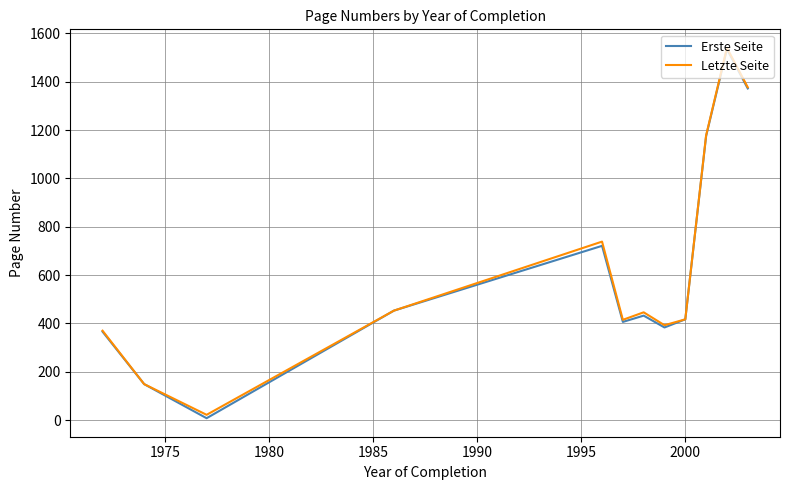

What is the difference between the maximum and second lowest values in the Letzte Seite series?

1391.0